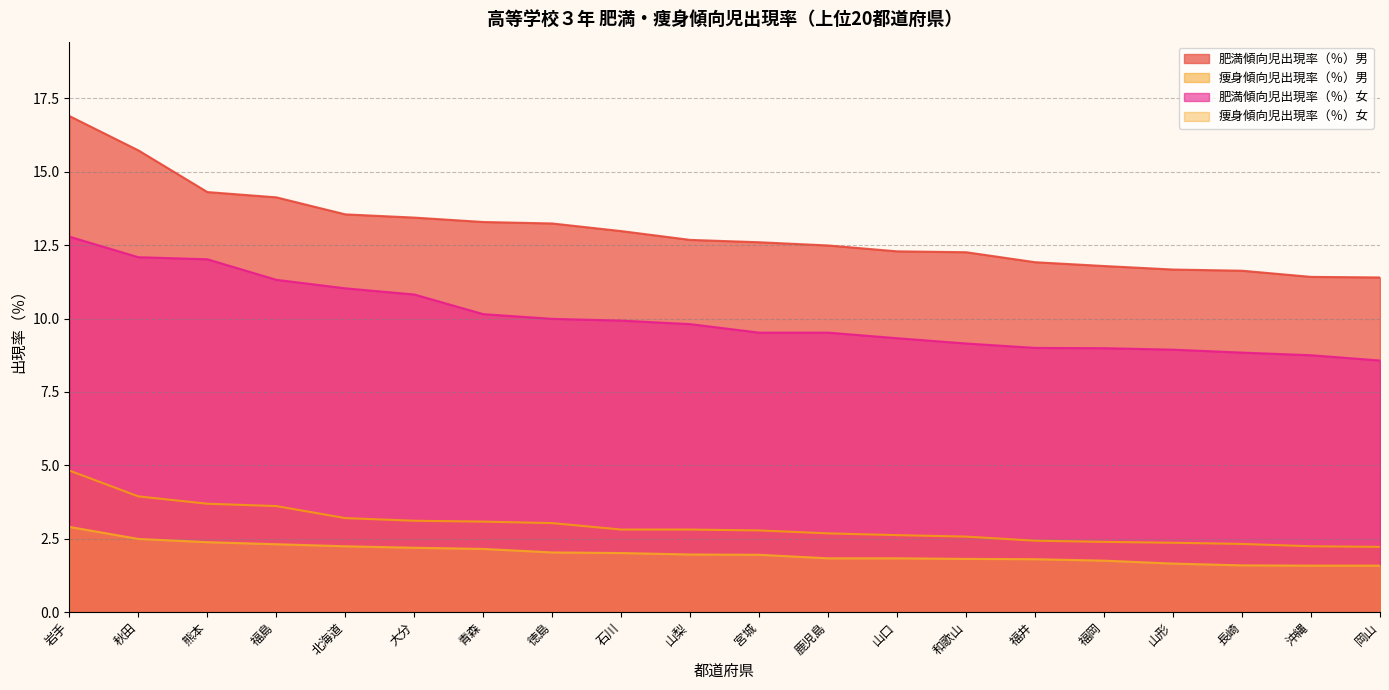

What is the label of the 7th point from the left?

青森